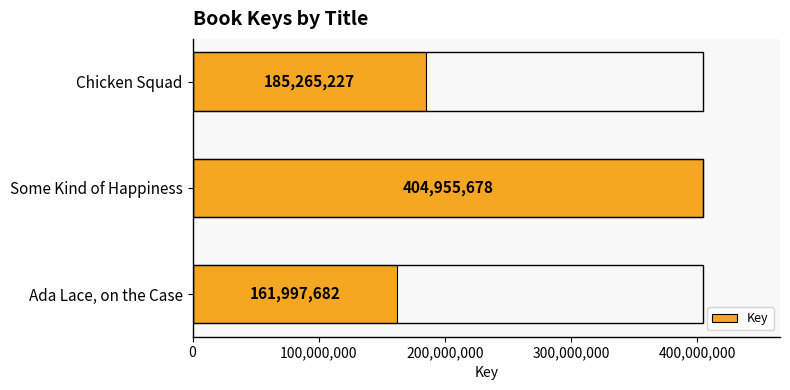

What is the greatest value displayed?

404955678